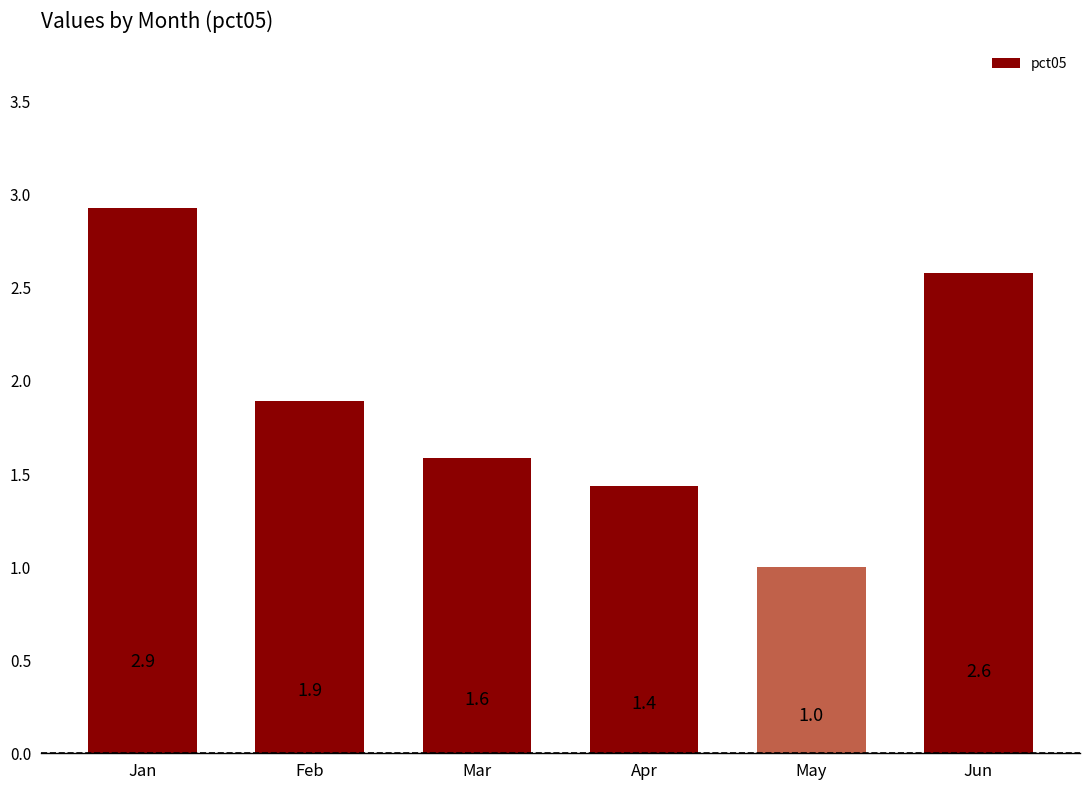

Is it true that the value at May is 1.4?

False